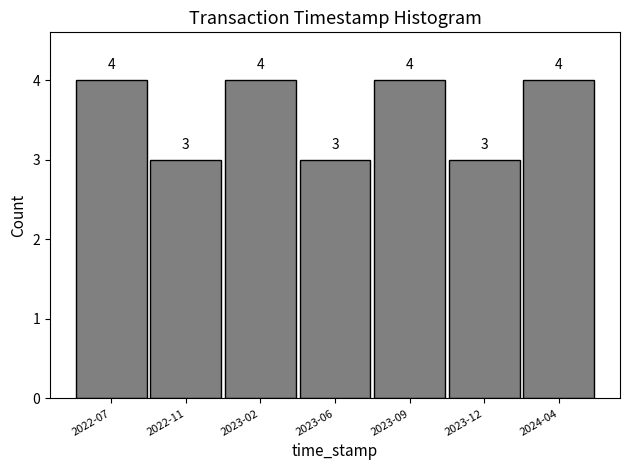

Reading left to right, what are all the values shown in this chart?

2022-07=4	2022-11=3	2023-02=4	2023-06=3	2023-09=4	2023-12=3	2024-04=4